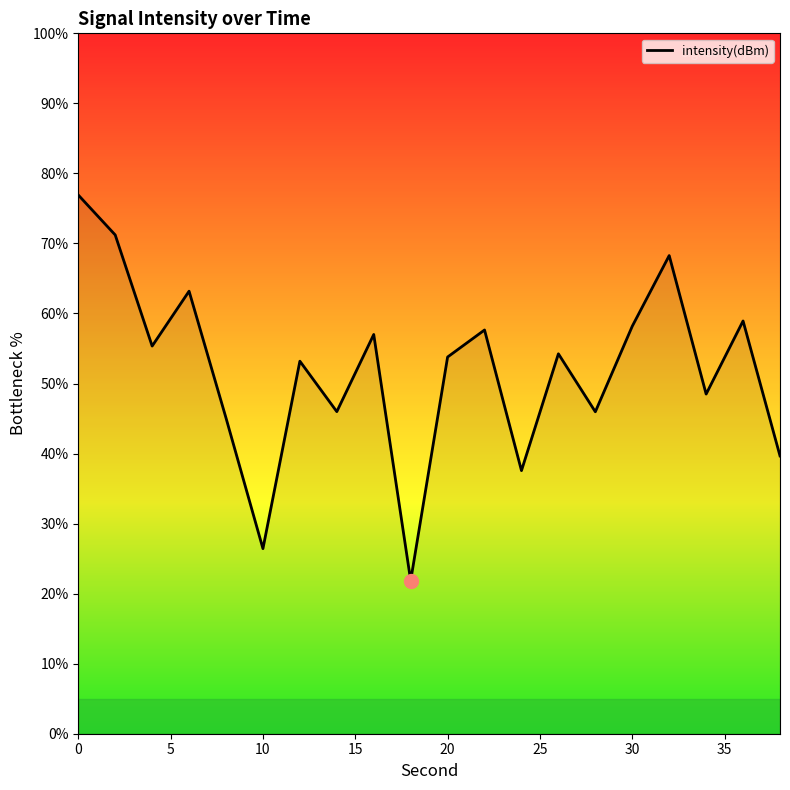

What is the maximum value shown in the chart?

76.9